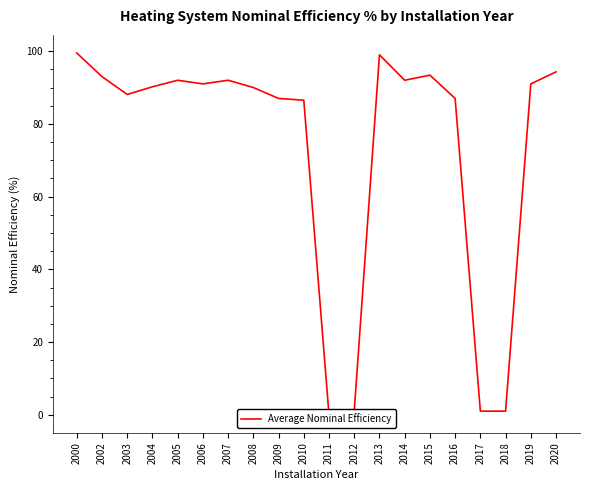

Where is the data nearest to the value 49?

2010